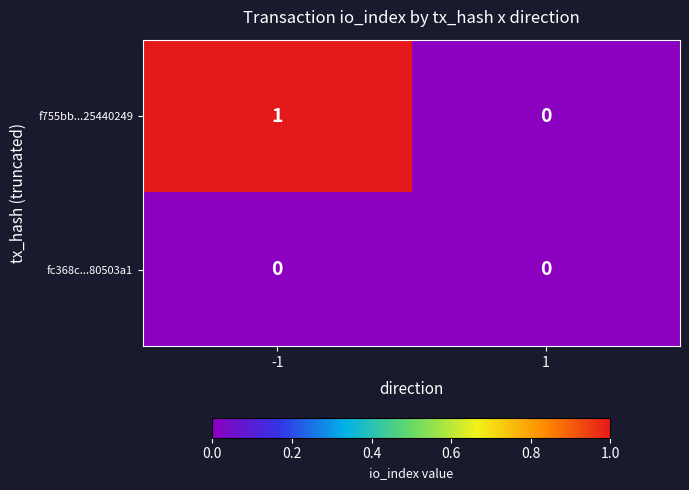

Is the value of f755bb...25440249 at -1 greater than the value of fc368c...80503a1 at -1?

Yes